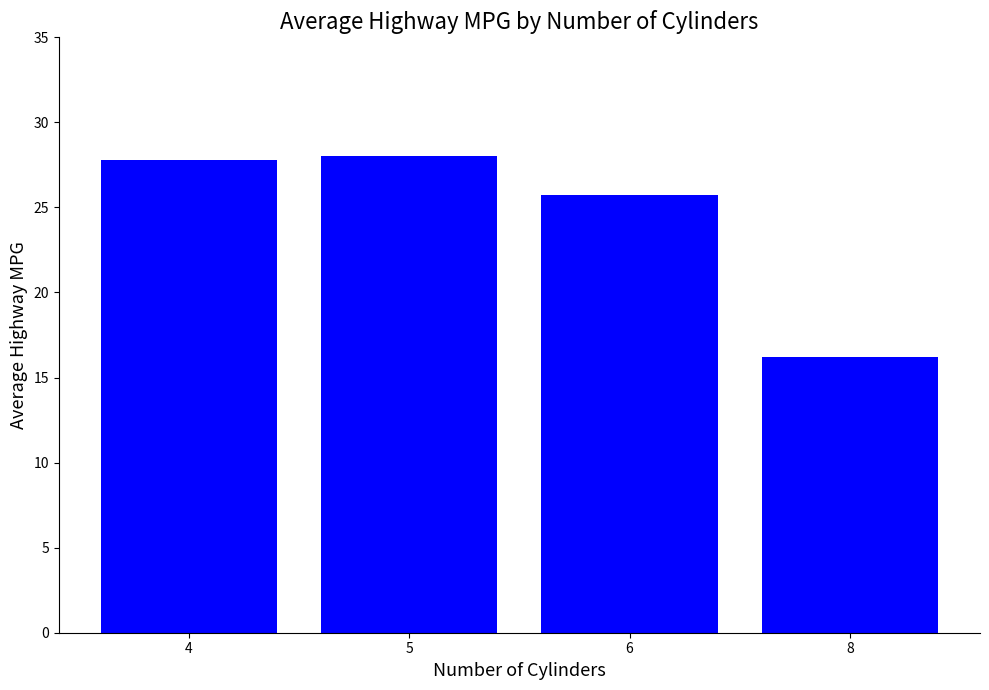

What is the average value?

24.4